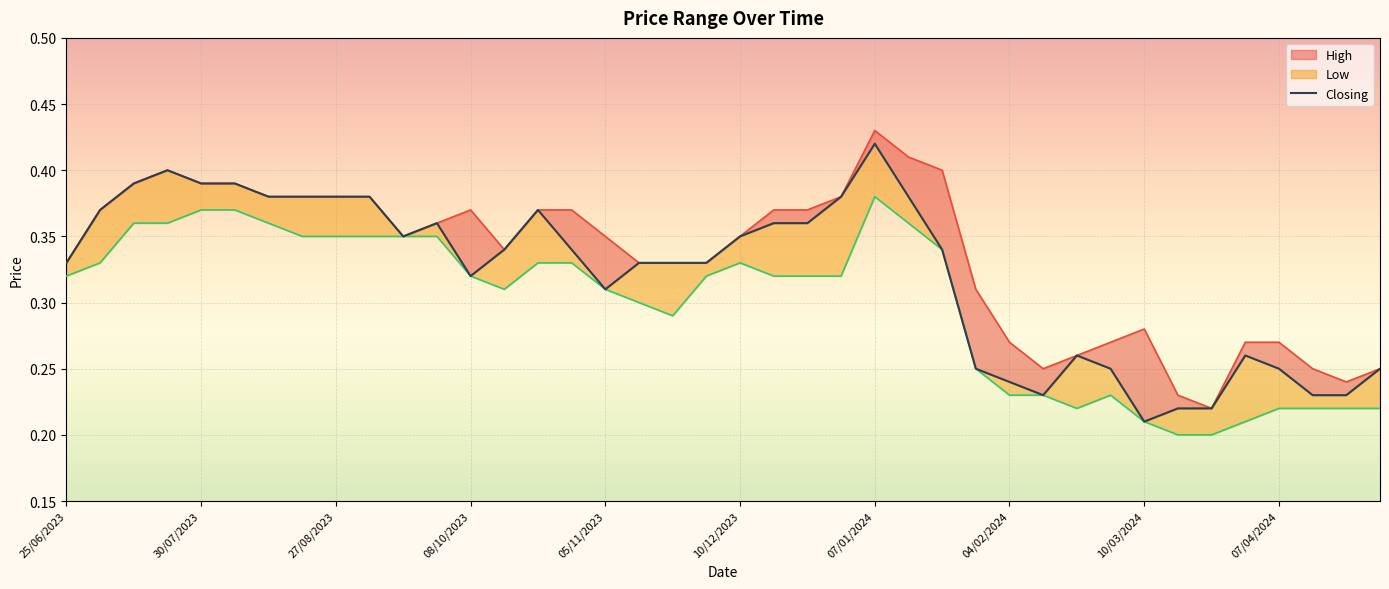

How many categories are shown in the chart?

40